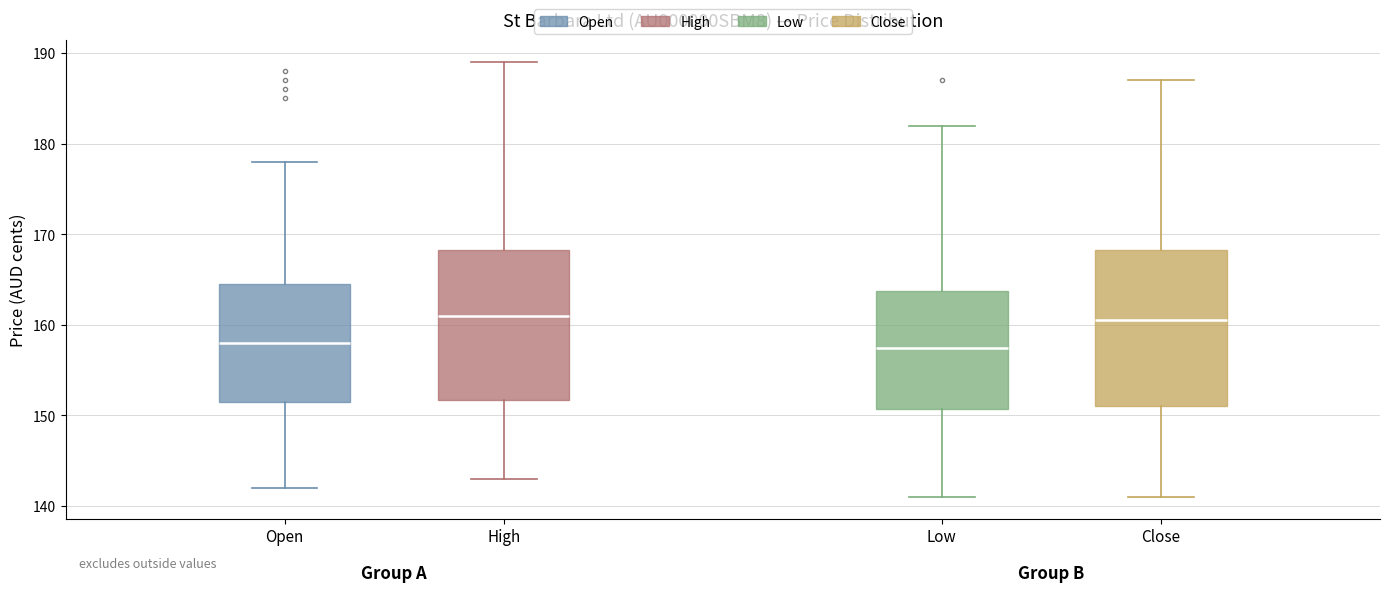

Reading left to right, transcribe this box plot: for each box, give where its median line is, the range the box spans, and where its two whiskers end, as read against the y-axis. The values are not printed on the chart, so give them approximately, as read against the axis.

Open: median 158, box 152 to 165, whiskers 142 to 178
High: median 161, box 152 to 168, whiskers 143 to 189
Low: median 158, box 151 to 164, whiskers 141 to 182
Close: median 161, box 151 to 168, whiskers 141 to 187